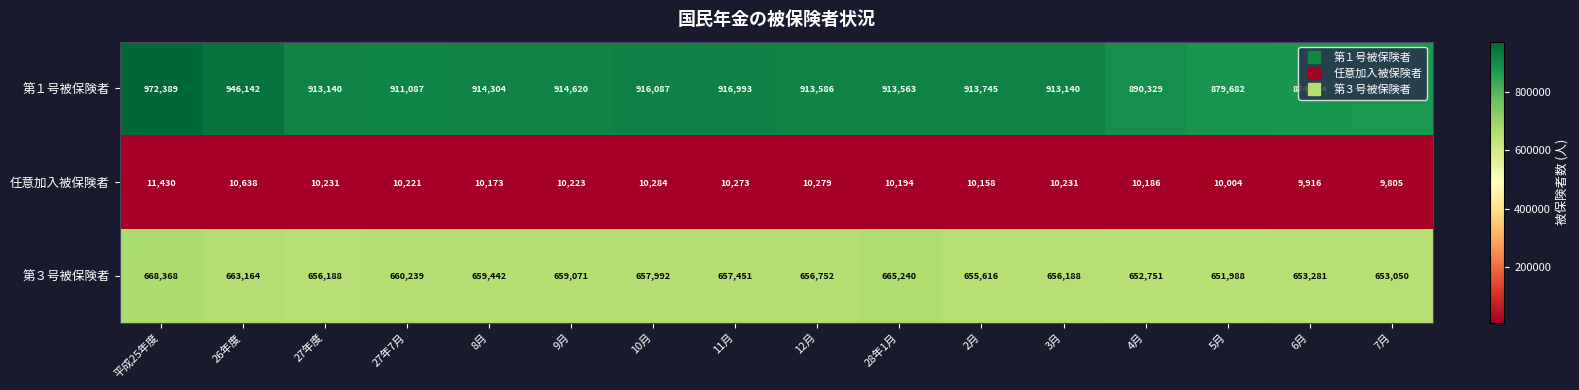

Between 9月 and 10月, which series saw the biggest shift?

第１号被保険者